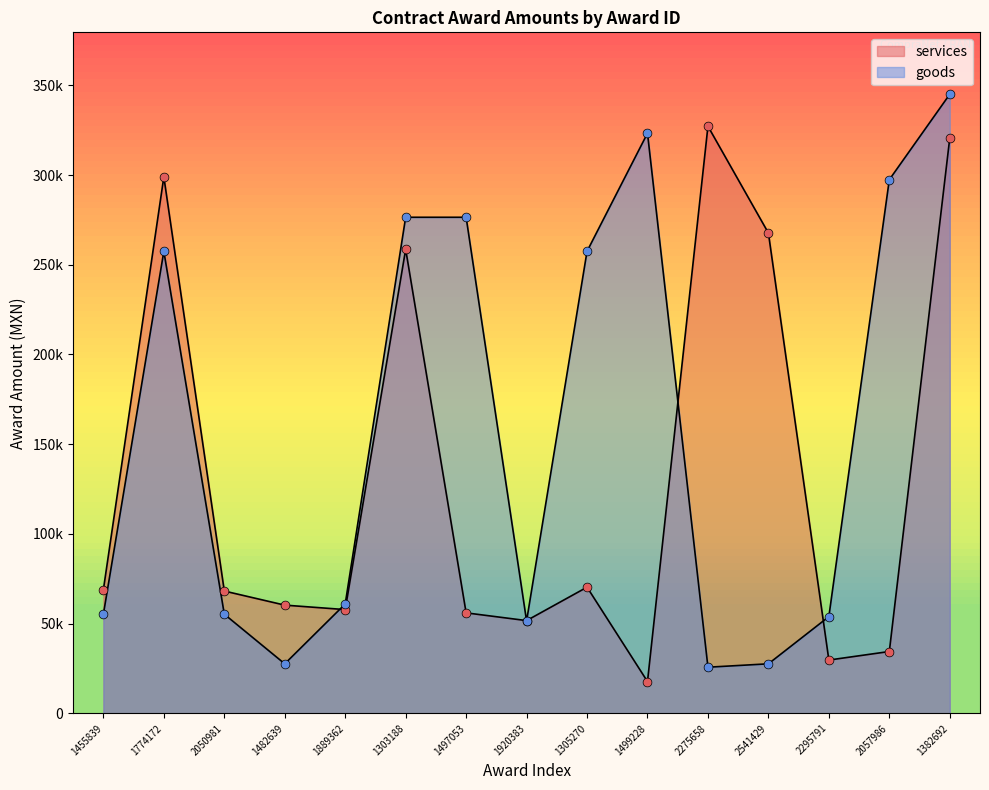

At which category is the sum across all series the highest?

1382692